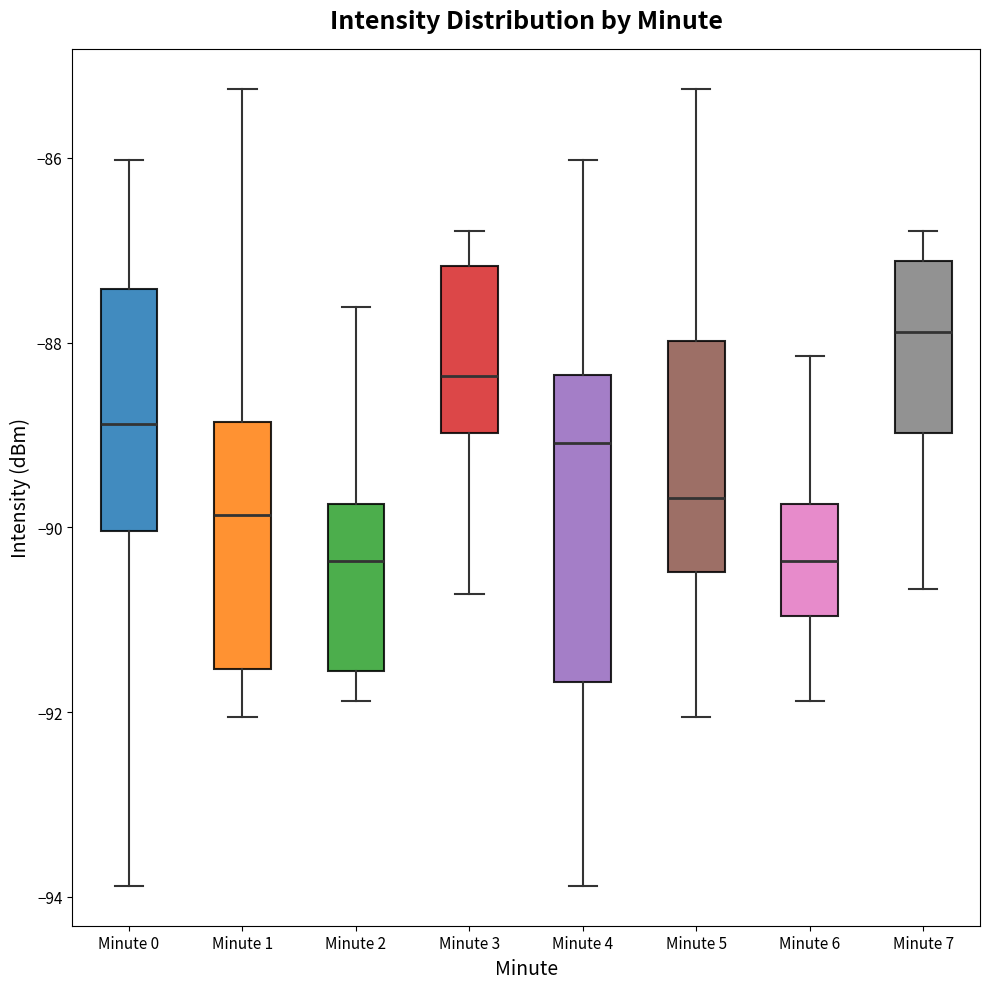

Reading left to right, read every box against the y-axis: the position of its median line, the range the box covers, and the ends of its whiskers. The values are not printed on the chart, so give them approximately, as read against the axis.

Minute 0: median -88.8, box -90.0 to -87.4, whiskers -93.8 to -86.0
Minute 1: median -89.8, box -91.6 to -88.8, whiskers -92.0 to -85.2
Minute 2: median -90.4, box -91.6 to -89.8, whiskers -91.8 to -87.6
Minute 3: median -88.4, box -89.0 to -87.2, whiskers -90.8 to -86.8
Minute 4: median -89.0, box -91.6 to -88.4, whiskers -93.8 to -86.0
Minute 5: median -89.6, box -90.4 to -88.0, whiskers -92.0 to -85.2
Minute 6: median -90.4, box -91.0 to -89.8, whiskers -91.8 to -88.2
Minute 7: median -87.8, box -89.0 to -87.2, whiskers -90.6 to -86.8